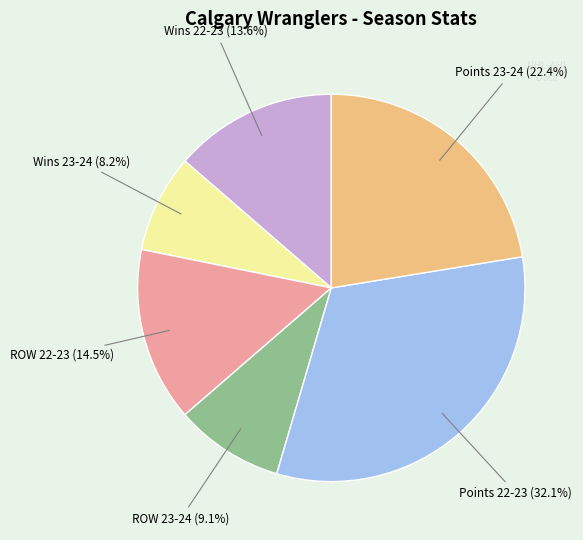

How many slices are in this pie chart?

6